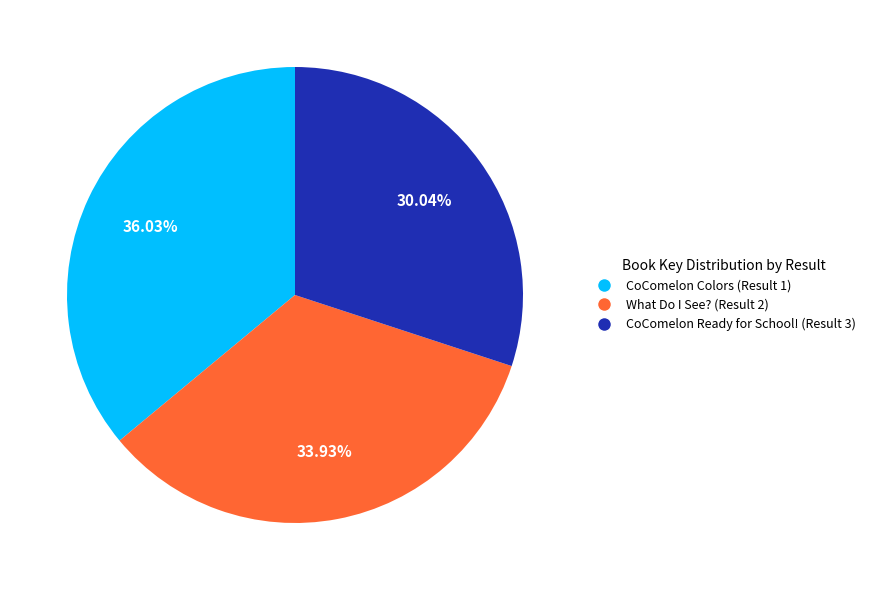

To the nearest percent, what portion does CoComelon Colors (Result 1) represent?

36%